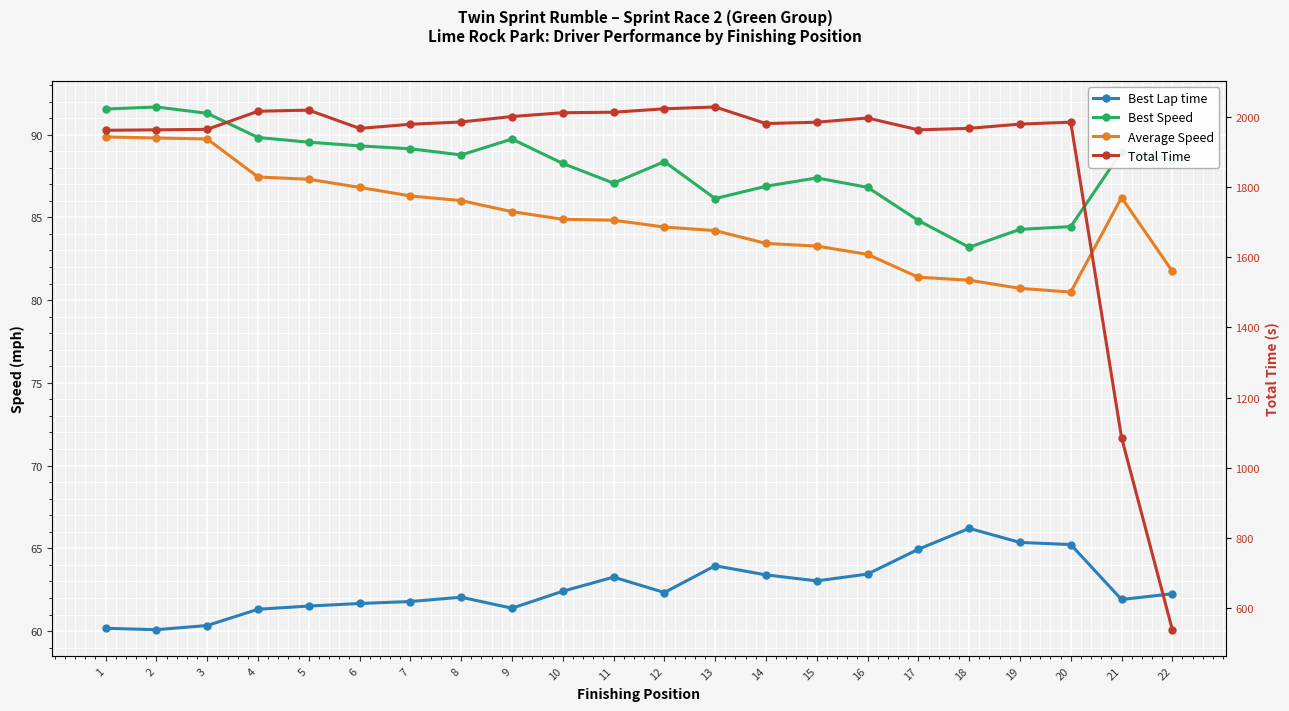

True or false: Total Time has a value of 3427.8 at 8.

False